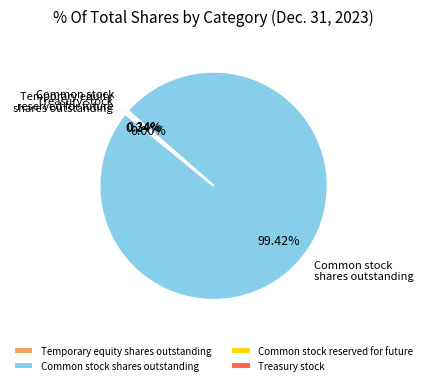

True or false: Common stock capital shares reserved accounts for 1% of the total.

False